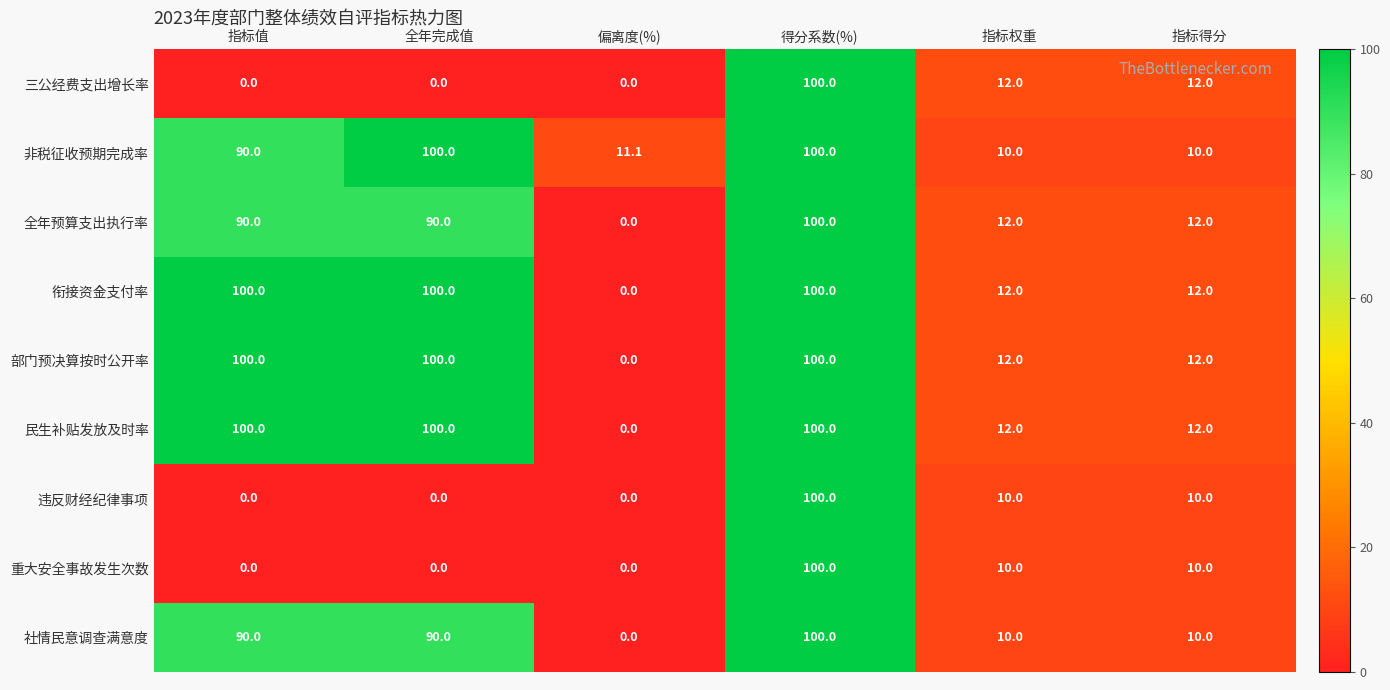

What is the difference between the highest and lowest values at 偏离度(%)?

11.1